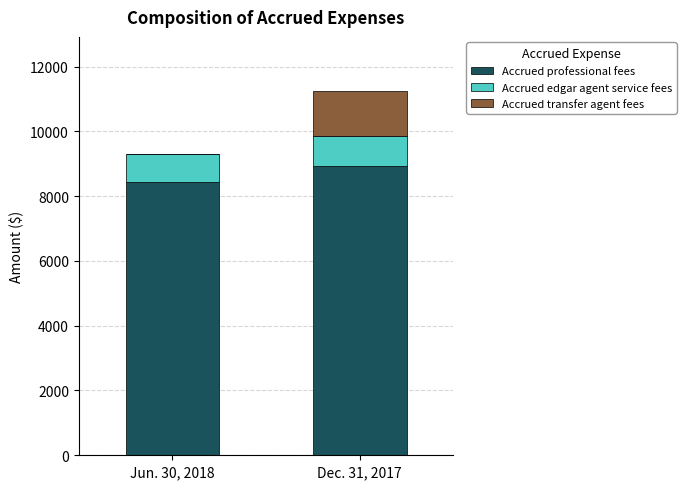

At which label is Accrued professional fees closest to 8676?

Jun. 30, 2018